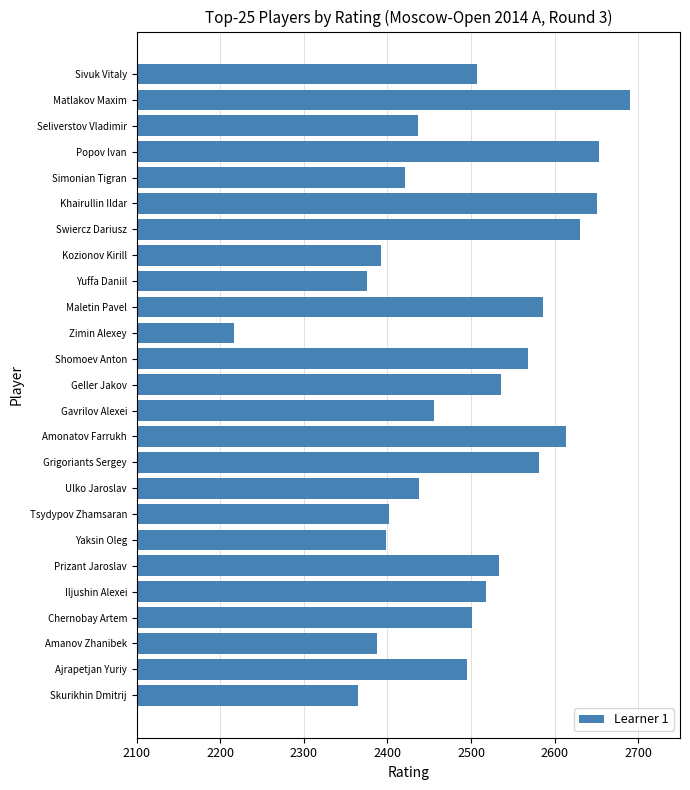

Which category has the highest value across all series?

Matlakov Maxim